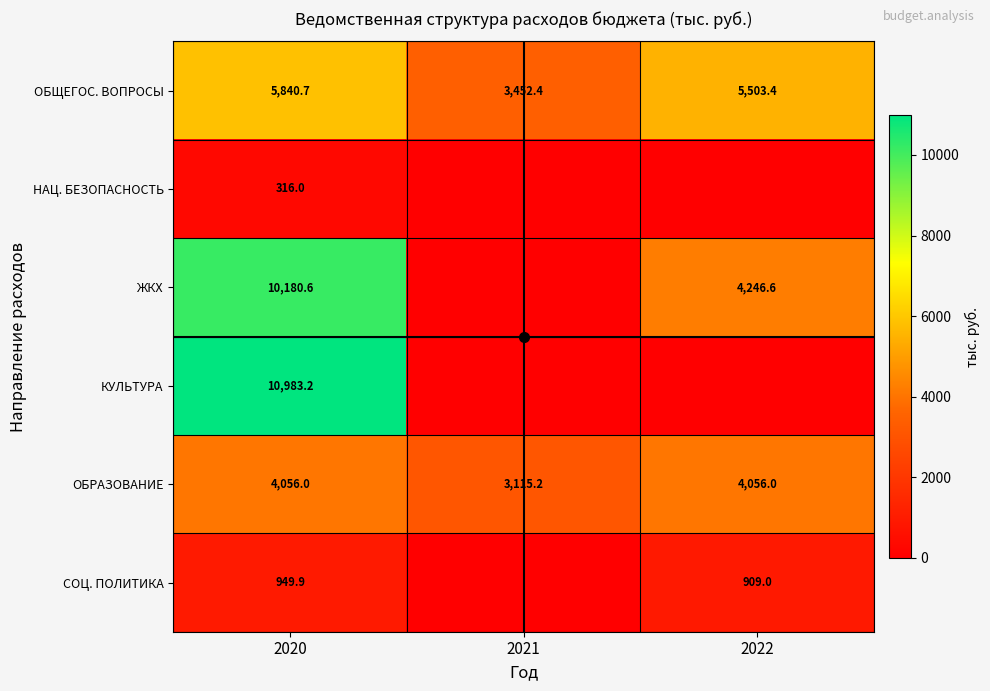

What is the average value of the ОБЩЕГОС. ВОПРОСЫ series?

4932.2